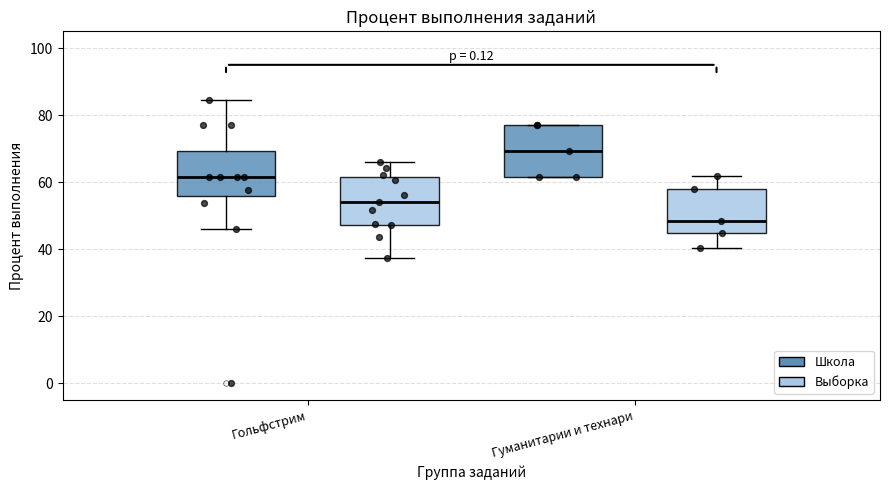

Which box has the lowest median line?

Гуманитарии и технари (Выборка)